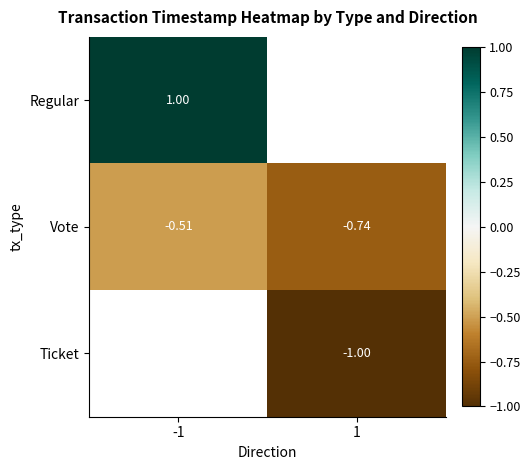

The Regular series shows 1.0 at -1. True or false?

True